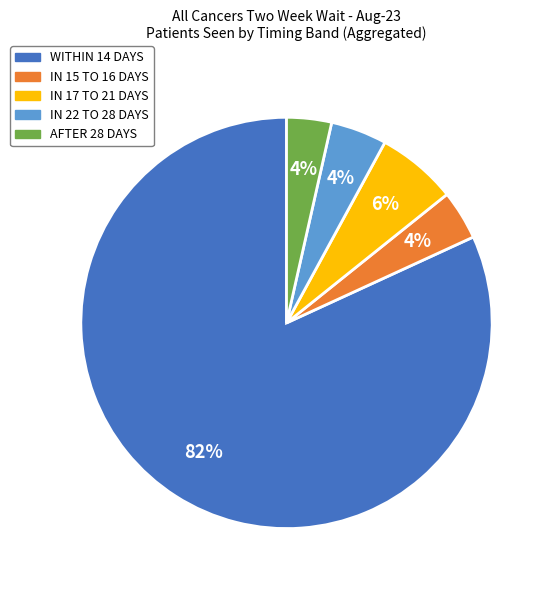

The AFTER 28 DAYS slice represents 4% of the pie. True or false?

True